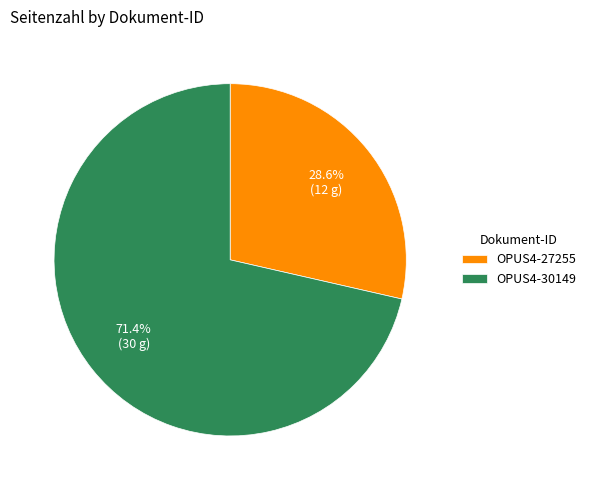

Do OPUS4-30149 and OPUS4-27255 together represent more than half of the pie?

Yes